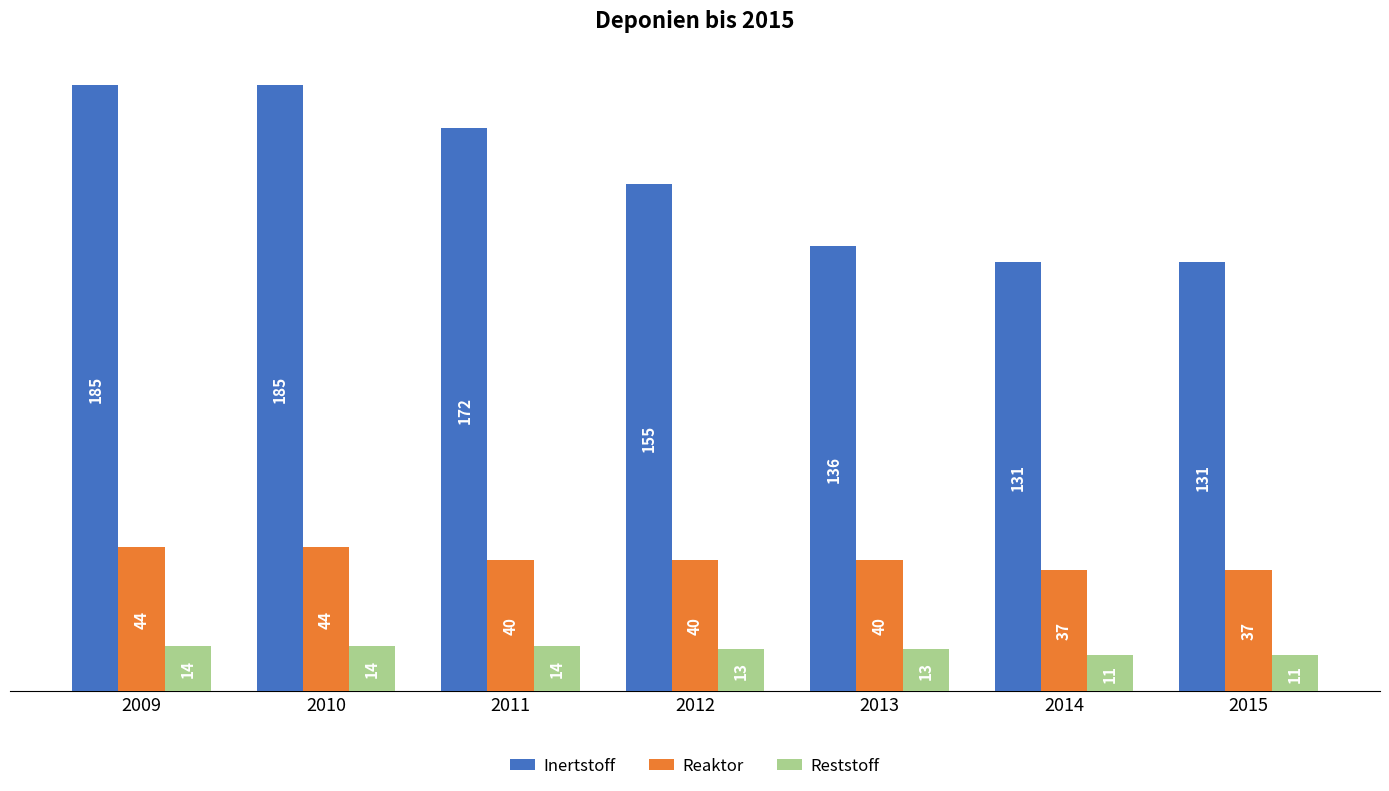

True or false: Inertstoff has a value of 185 at 2010.

True